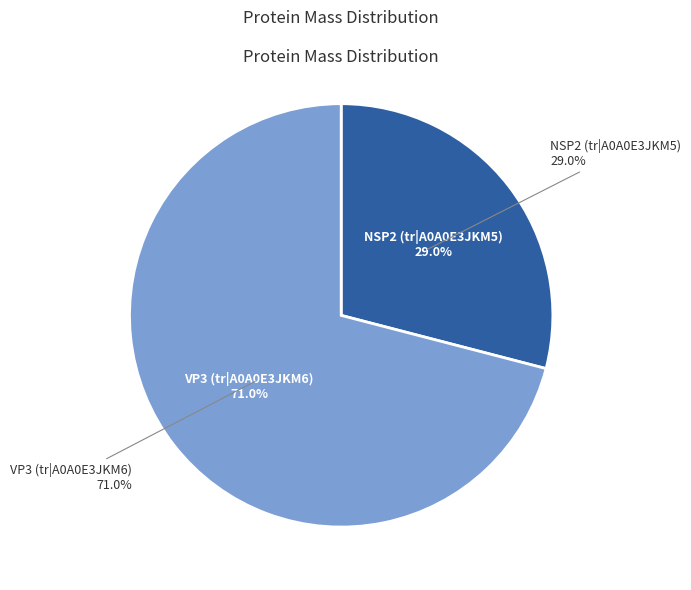

The NSP2 (tr|A0A0E3JKM5) slice represents 20% of the pie. True or false?

False